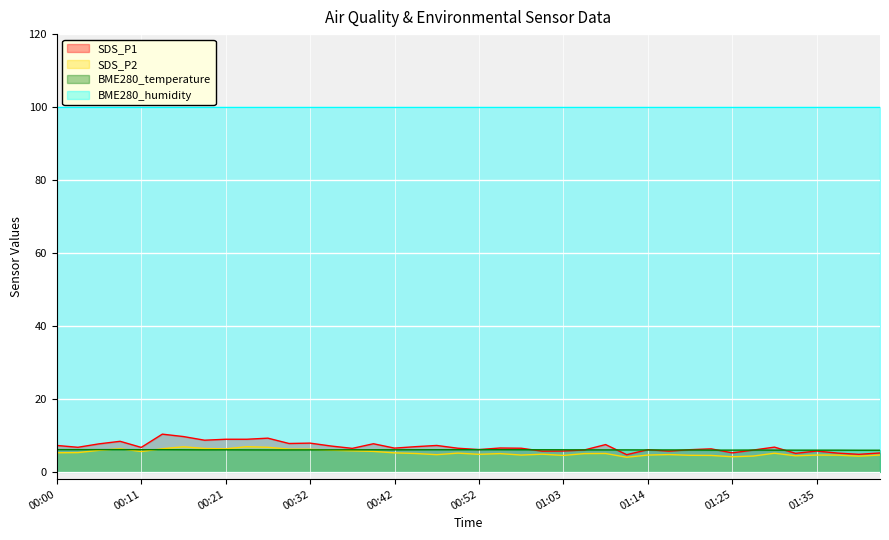

What is the difference between the maximum and minimum values in the BME280_temperature series?

0.2